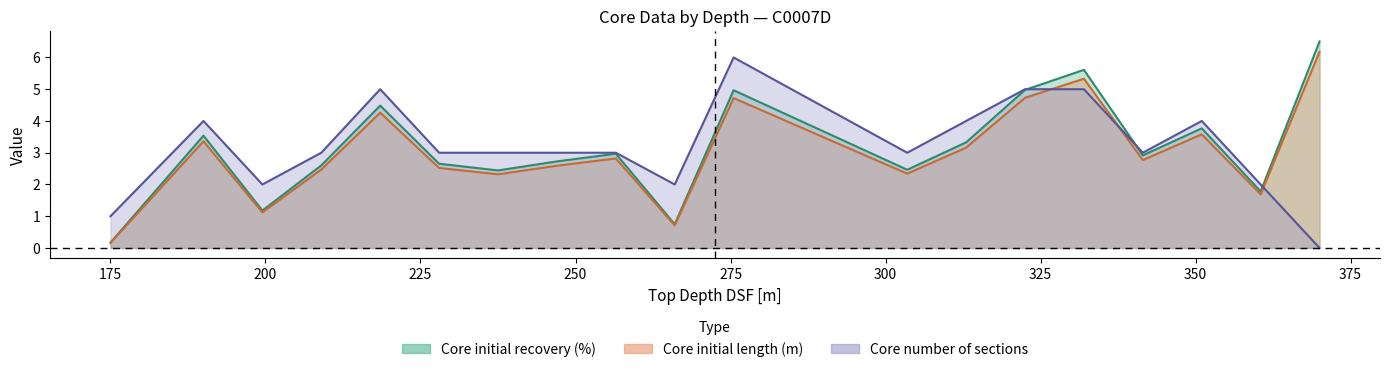

At which category does Core initial length (m) reach its first local peak?

3R